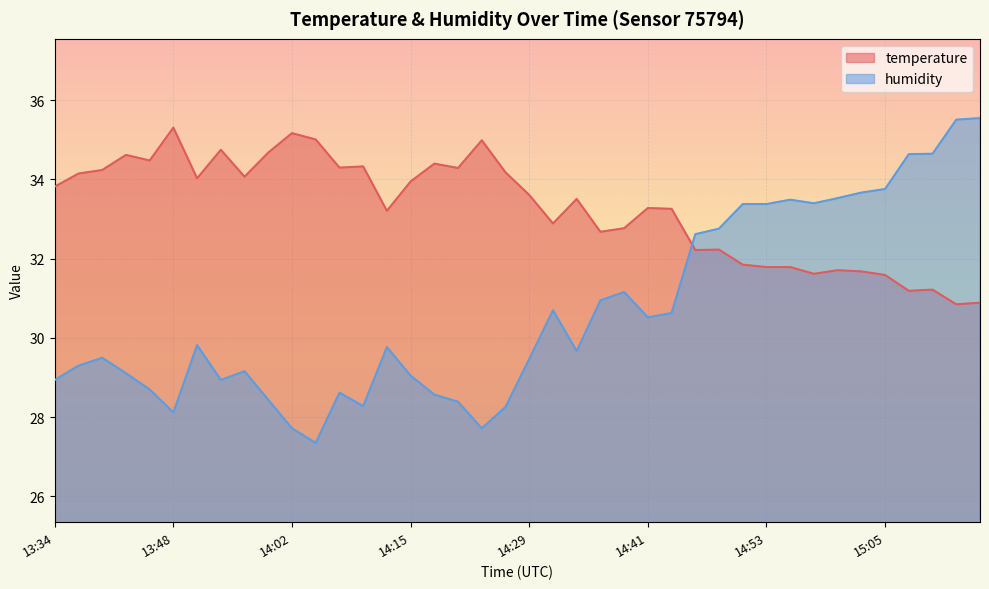

What is the difference between the humidity values at 13:53 and 15:08?

5.7